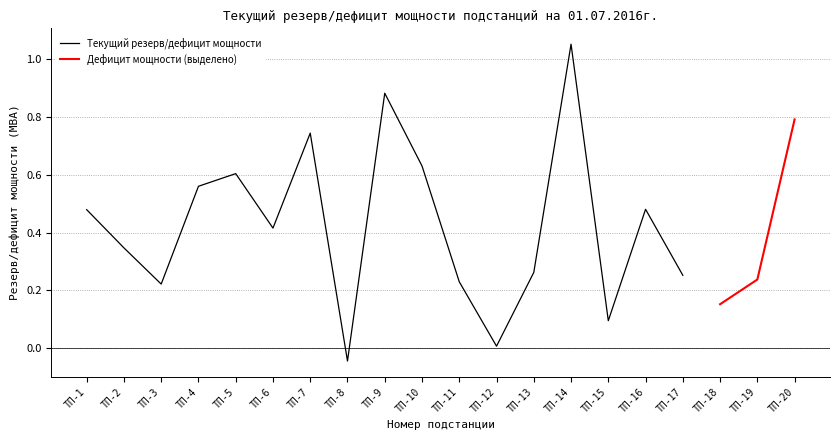

How many points are higher than both their immediate neighbors (excluding endpoints)?

5